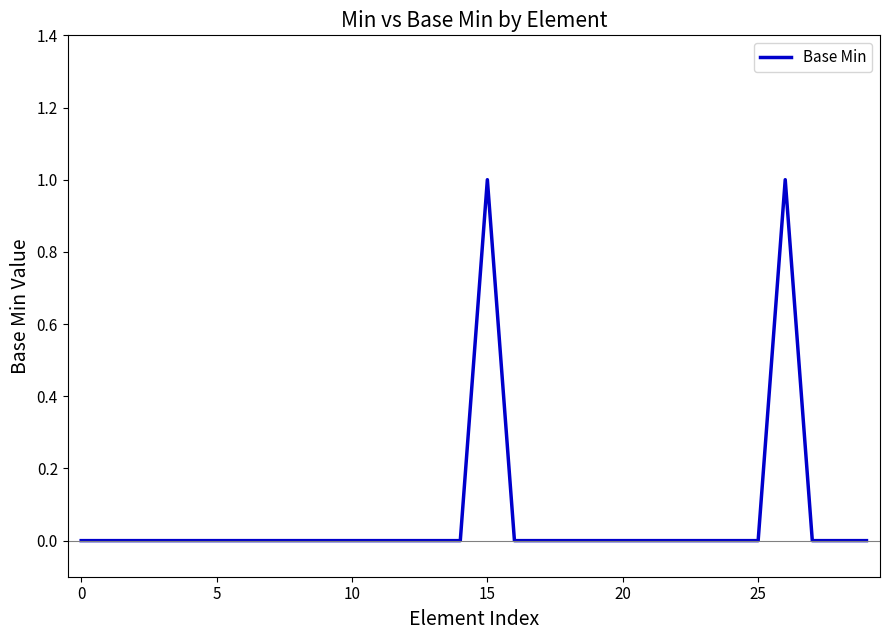

What is the difference between the maximum and minimum values?

1